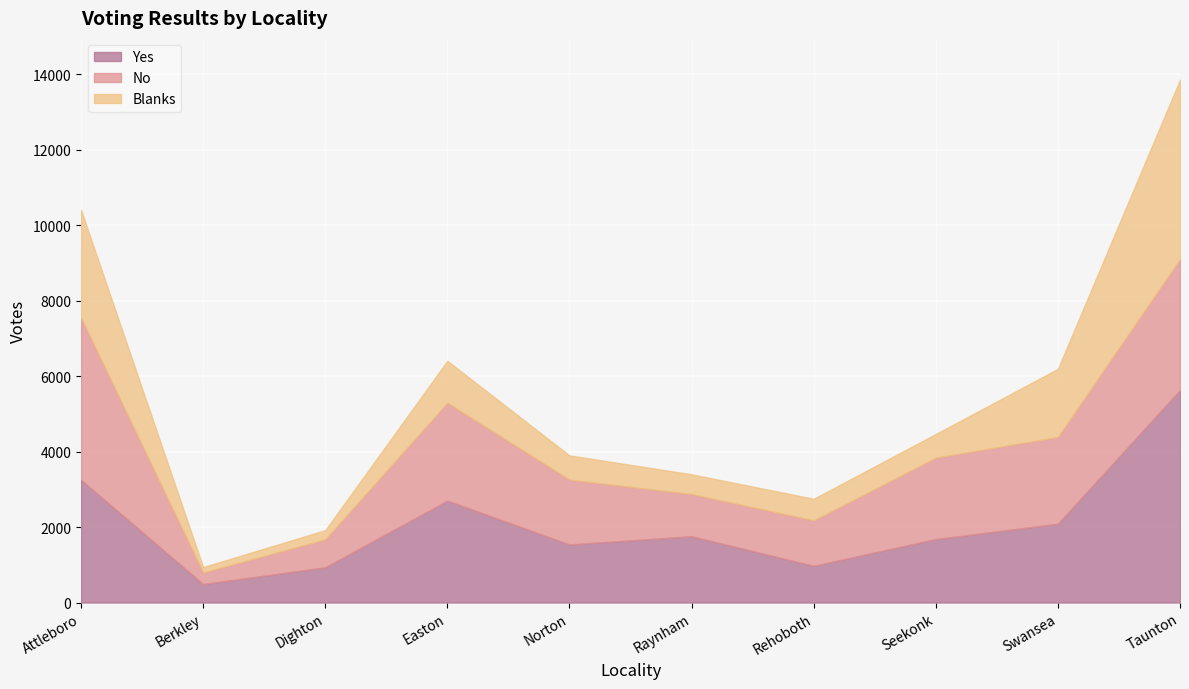

True or false: No has a value of 738 at Dighton.

True